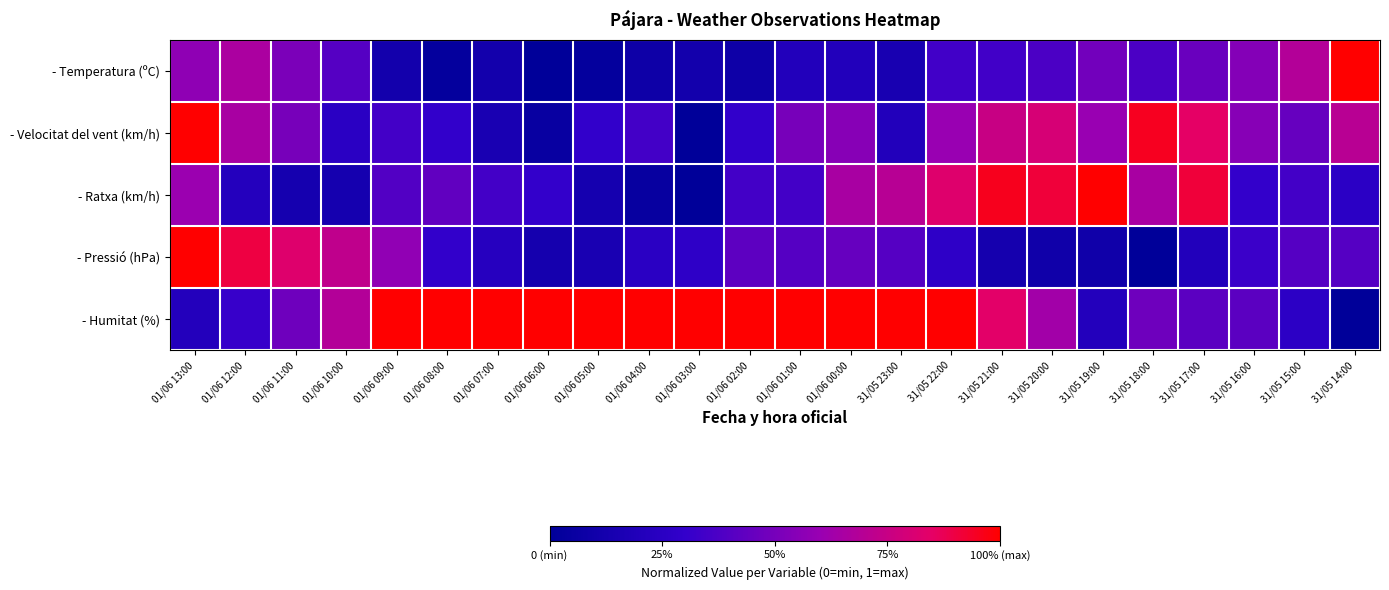

Between 01/06 00:00 and 01/06 04:00, which is larger?

01/06 00:00